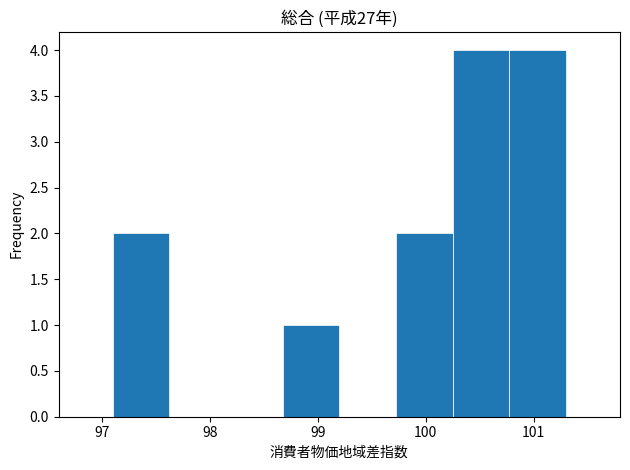

Reading left to right, transcribe this chart: for each bar, give the range it covers on the x-axis and its height. Neither the bar edges nor the heights are printed on the chart, so give them approximately, as read against the axes.

97.1 to 97.6: 2
97.6 to 98.2: 0
98.2 to 98.7: 0
98.7 to 99.2: 1
99.2 to 99.7: 0
99.7 to 100.3: 2
100.3 to 100.8: 4
100.8 to 101.3: 4